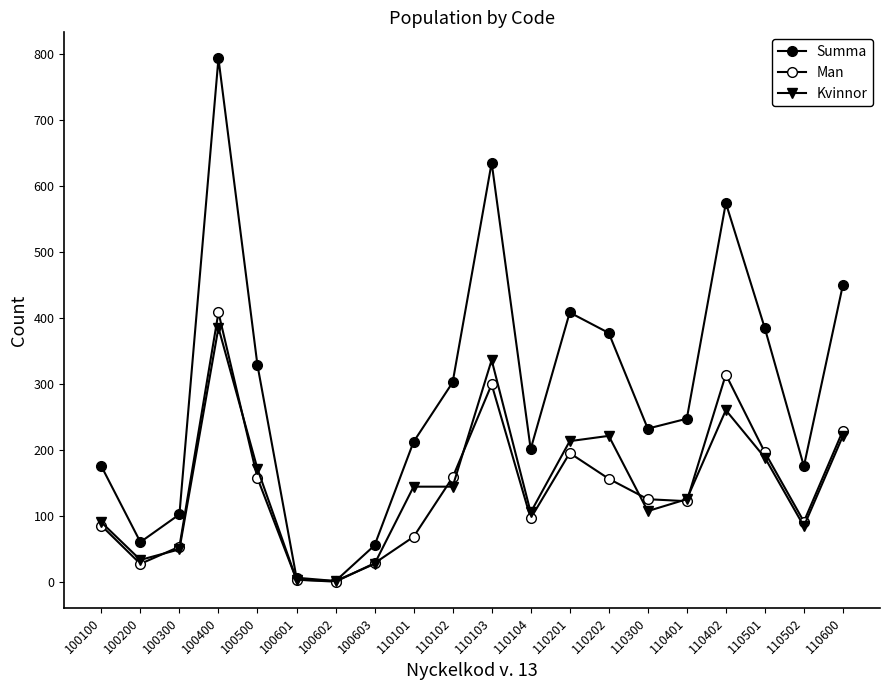

What is the total value across all series at 110102?

604